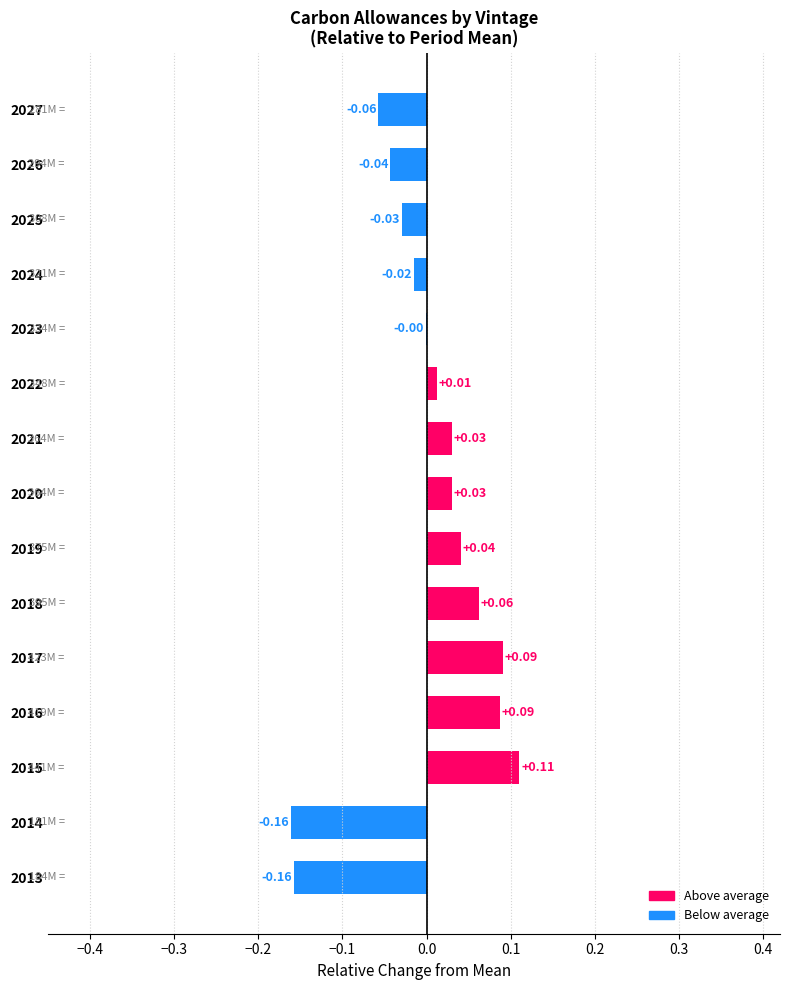

How many categories are shown in the chart?

15